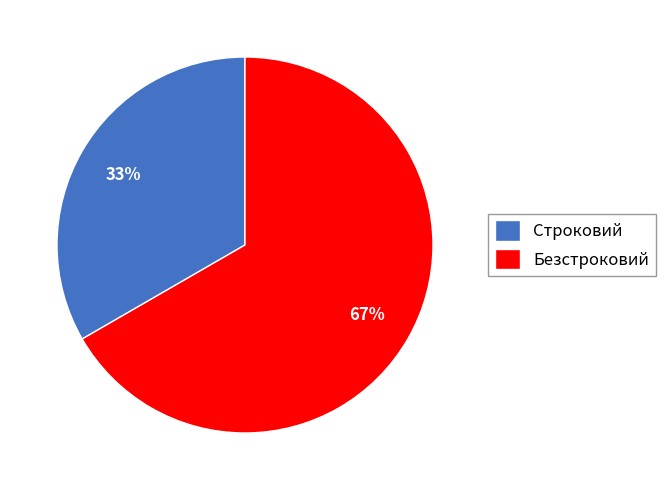

Rank the categories by value from lowest to highest.

Строковий, Безстроковий